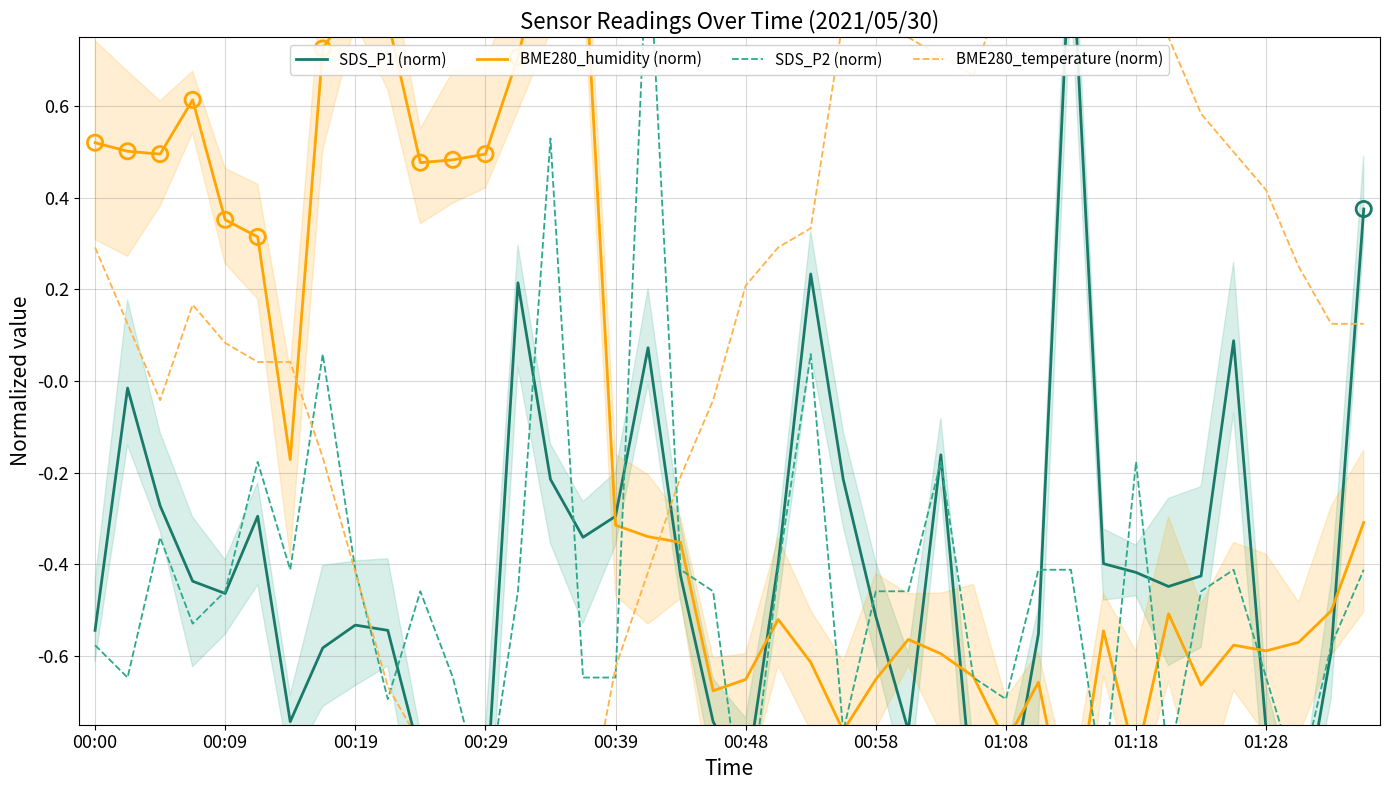

Which series reaches the maximum Y coordinate?

SDS_P1 (norm)